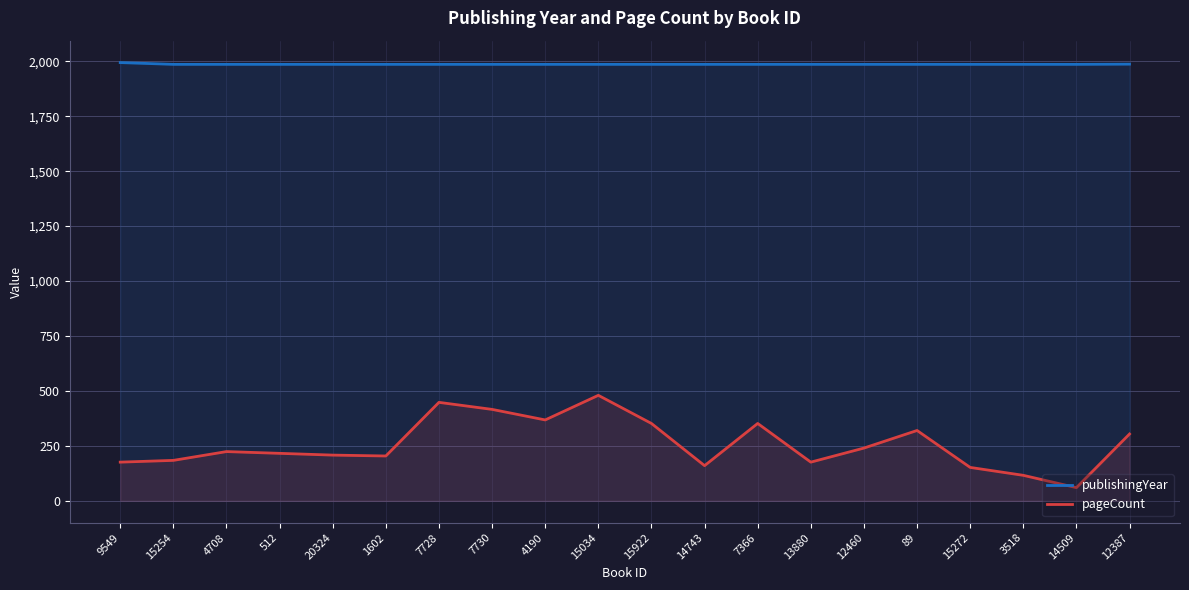

How many interior local peaks does the pageCount series have?

5